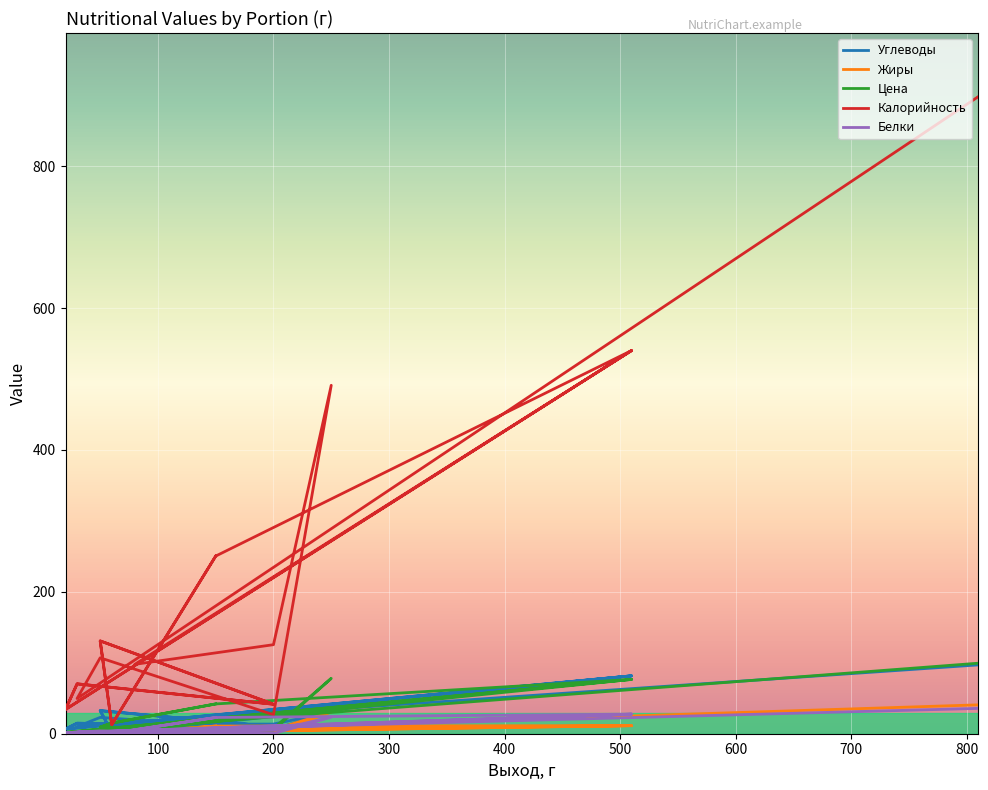

Which has a higher value, 60 or 250?

250